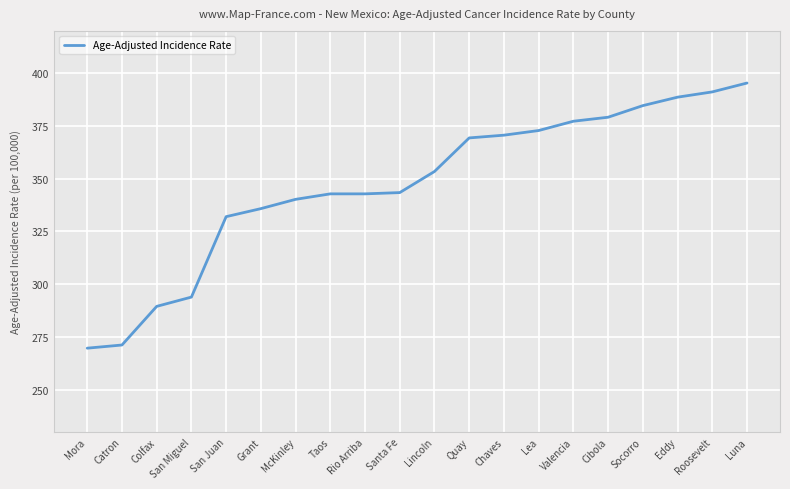

How many values exceed 353?

10